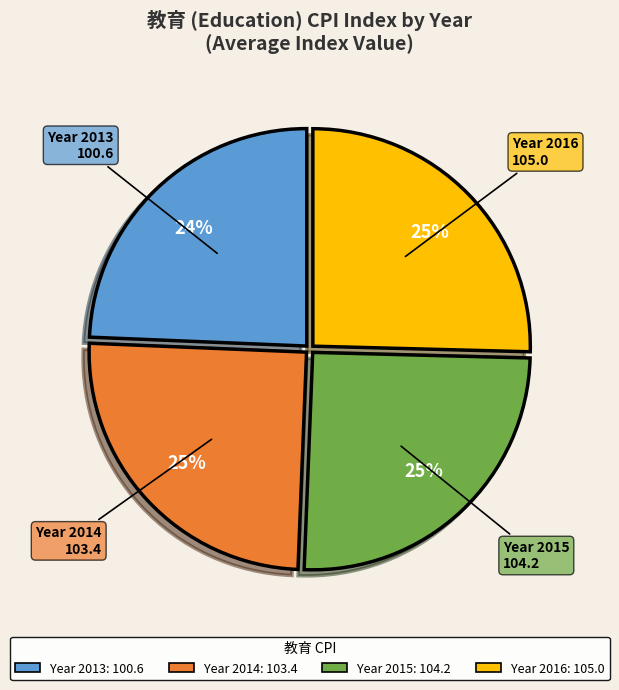

Is there any slice that represents more than half of the pie?

No